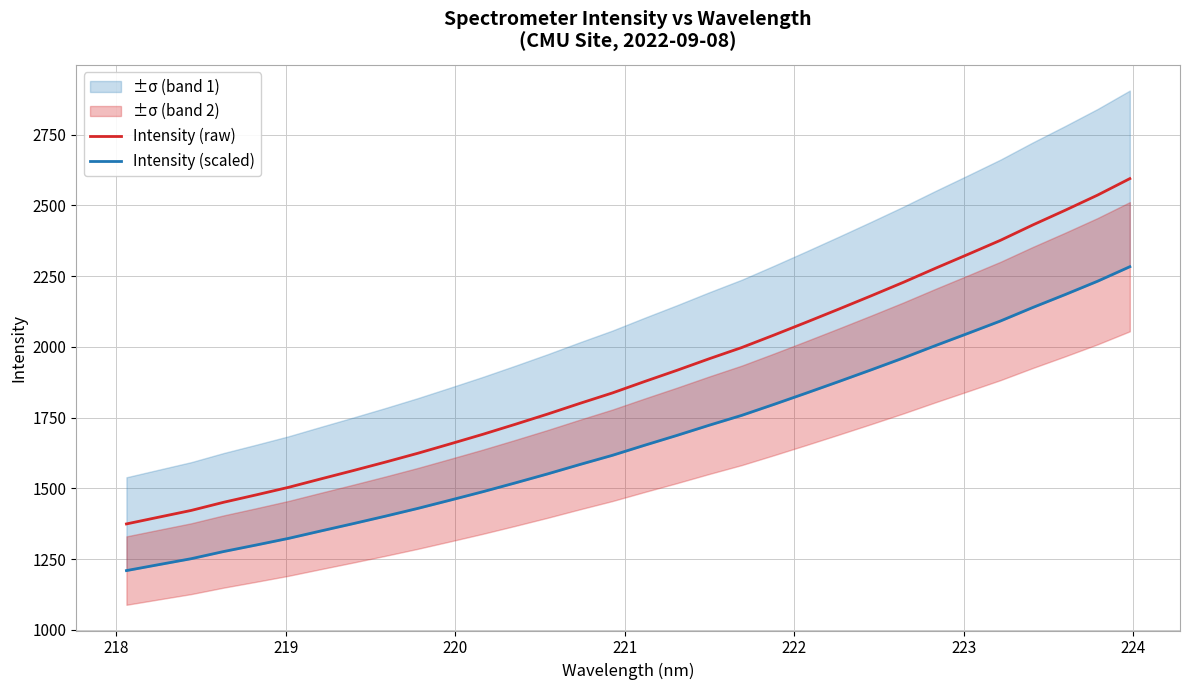

How many categories are shown in the chart?

32